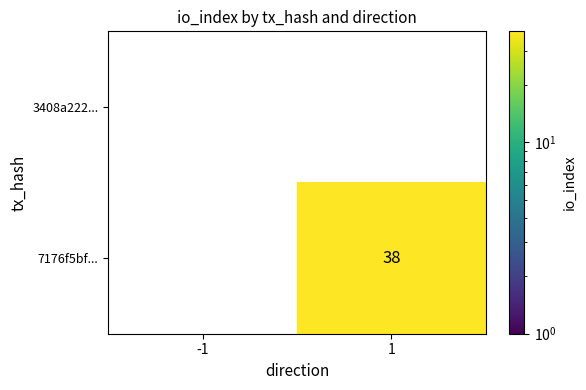

Rank the categories by 7176f5bf... value from highest to lowest.

1, -1